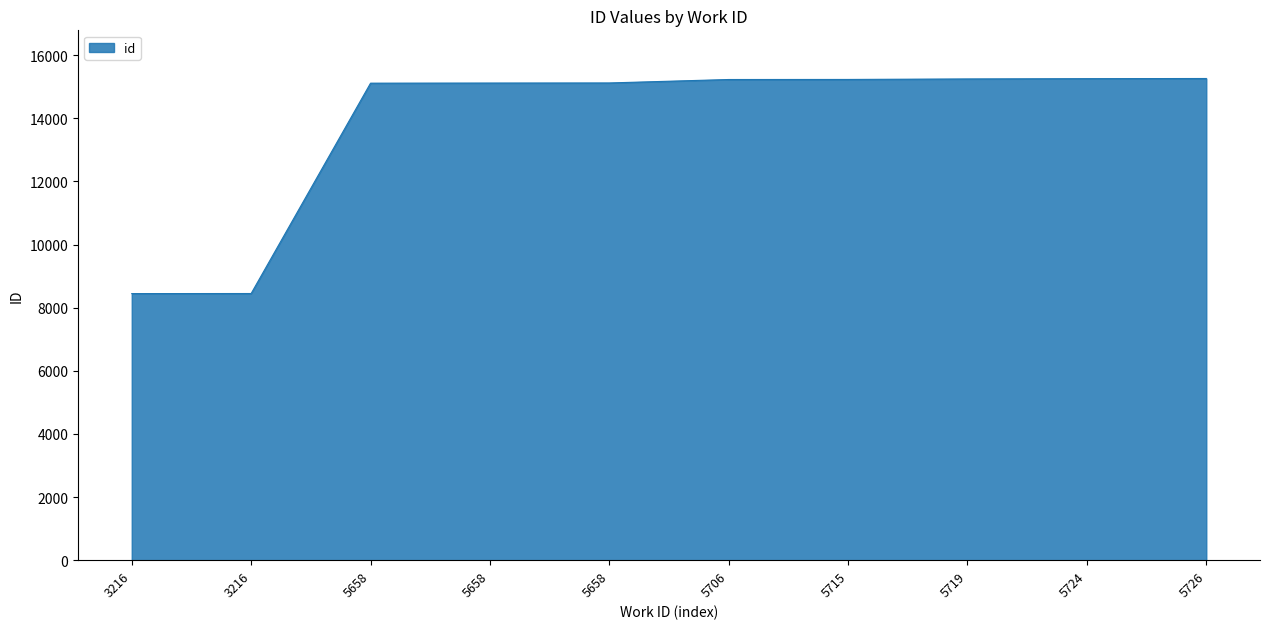

Read the value at 3216.

8449